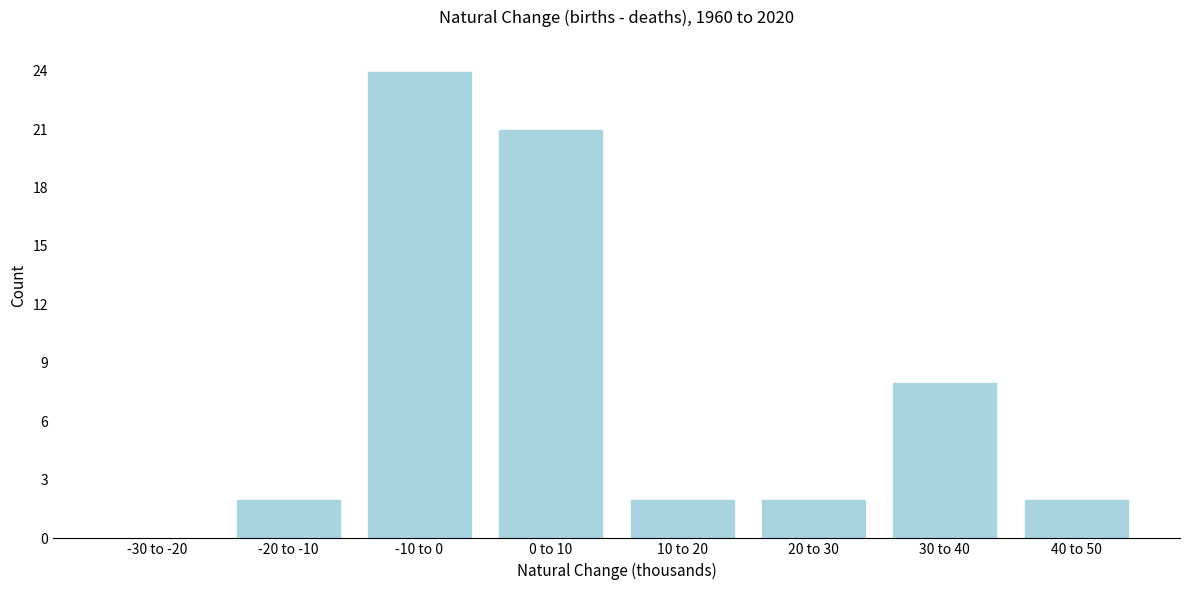

Reading left to right, what are all the values shown in this chart?

-30 to -20=0	-20 to -10=2	-10 to 0=24	0 to 10=21	10 to 20=2	20 to 30=2	30 to 40=8	40 to 50=2